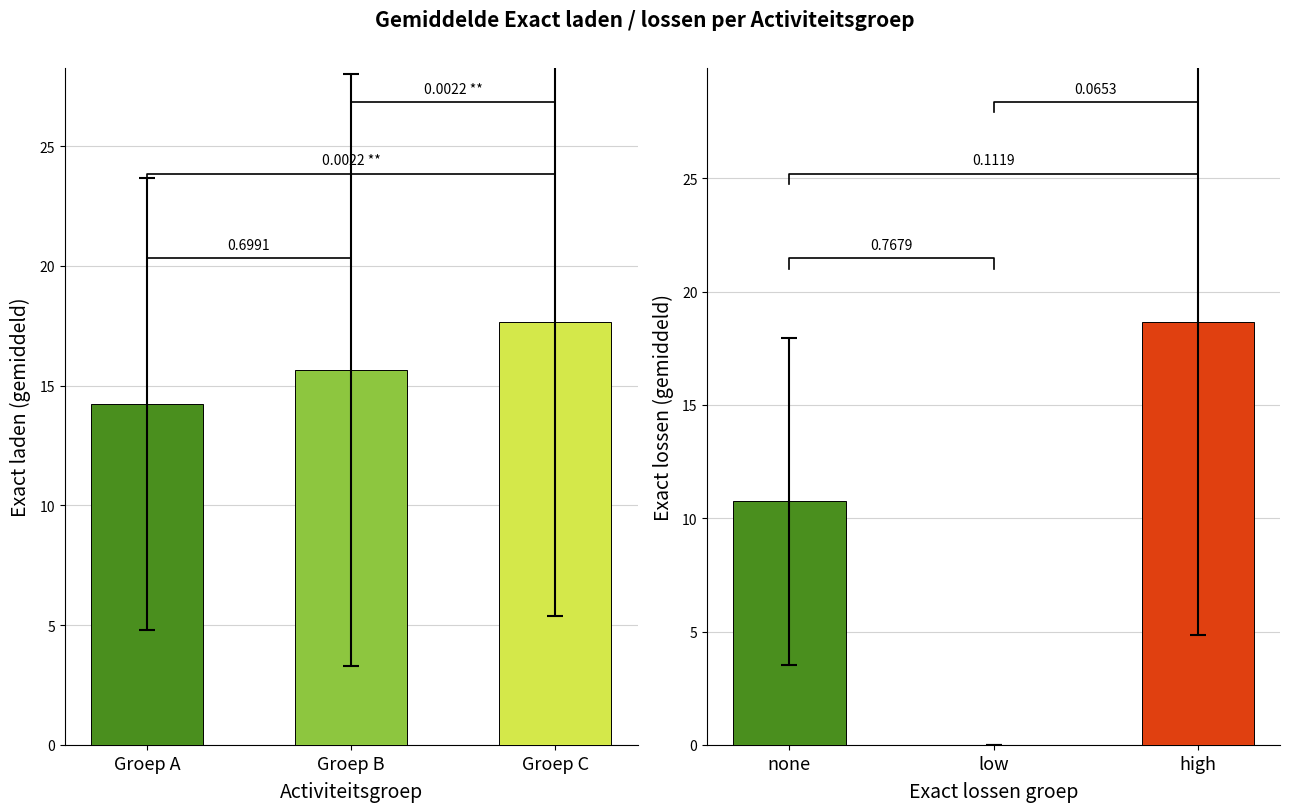

Which series has the largest total across all categories?

Exact laden